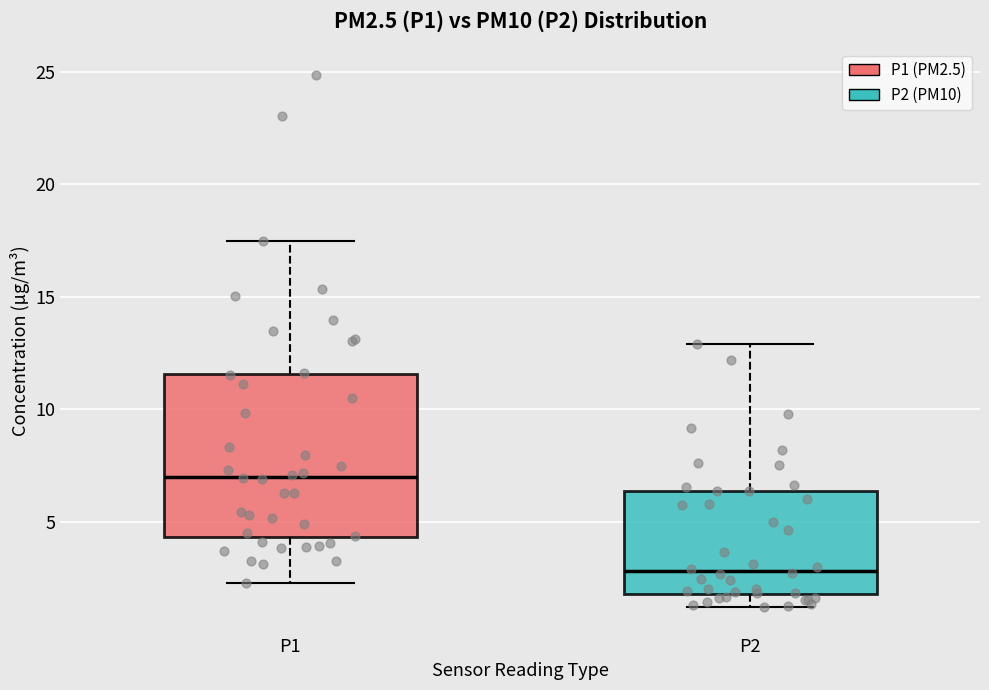

Where does the lower whisker of the box for P1 end on the y-axis? The values are not printed on the chart, so give them approximately, as read against the axis.

2.5